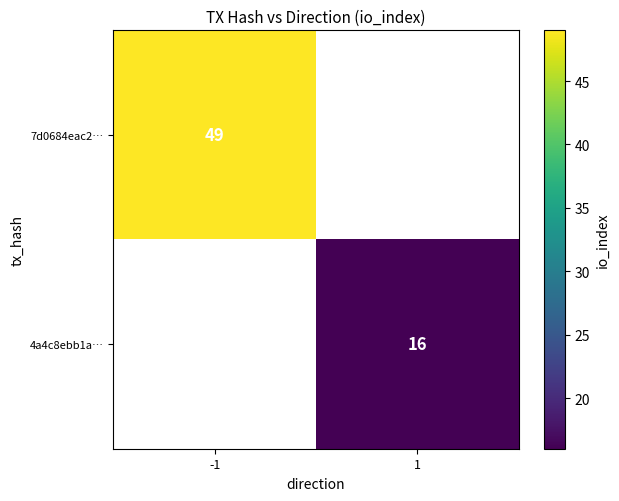

Is it true that 7d0684eac2… equals 49 at -1?

True